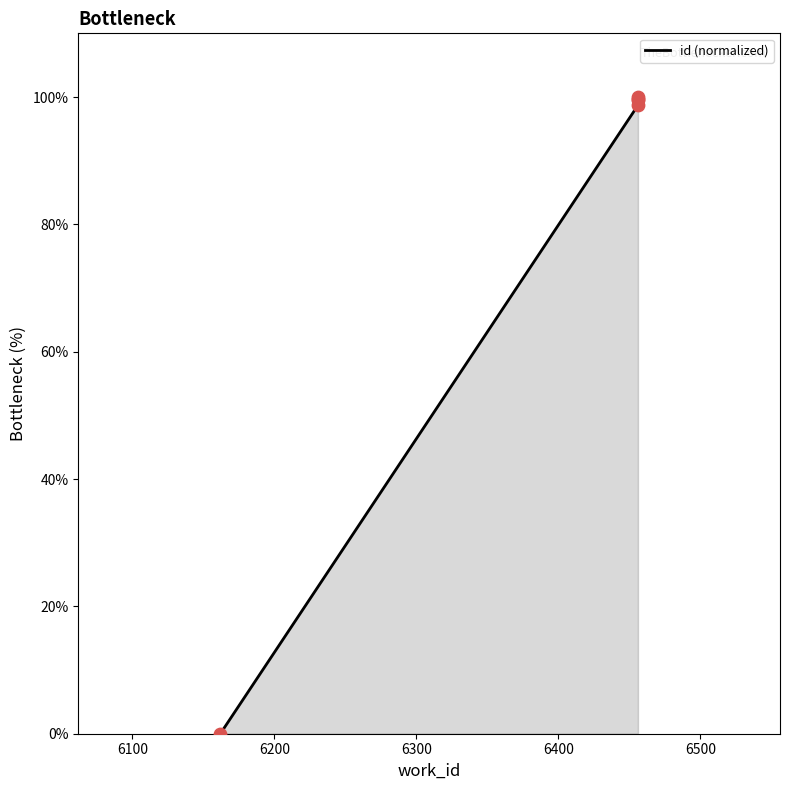

Approximately how many times larger is the value at 6456 compared to 6456?

1.0